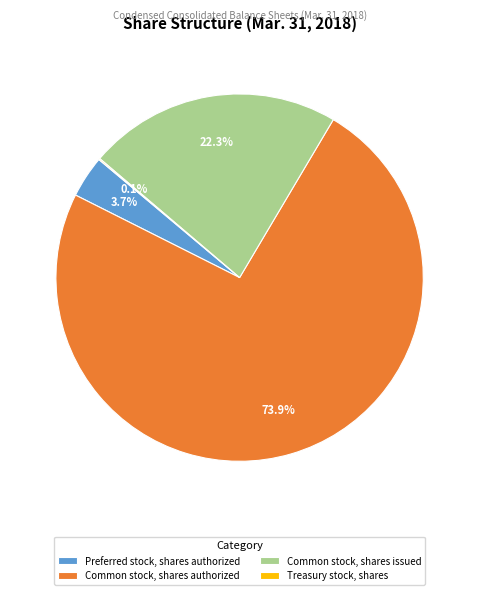

To the nearest percent, what portion does Common stock, shares authorized represent?

74%